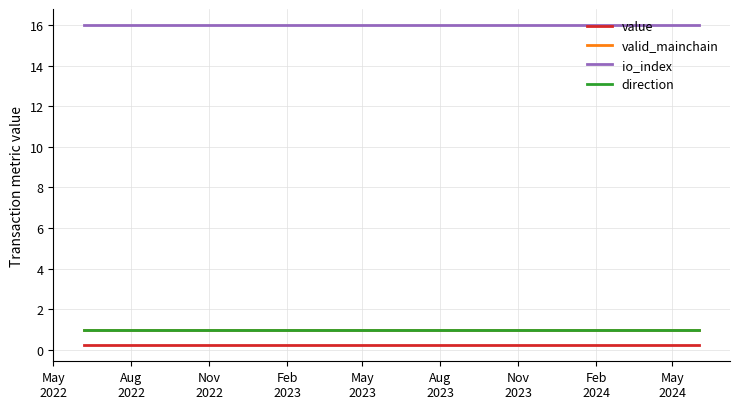

True or false: io_index and valid_mainchain intersect in this chart.

False